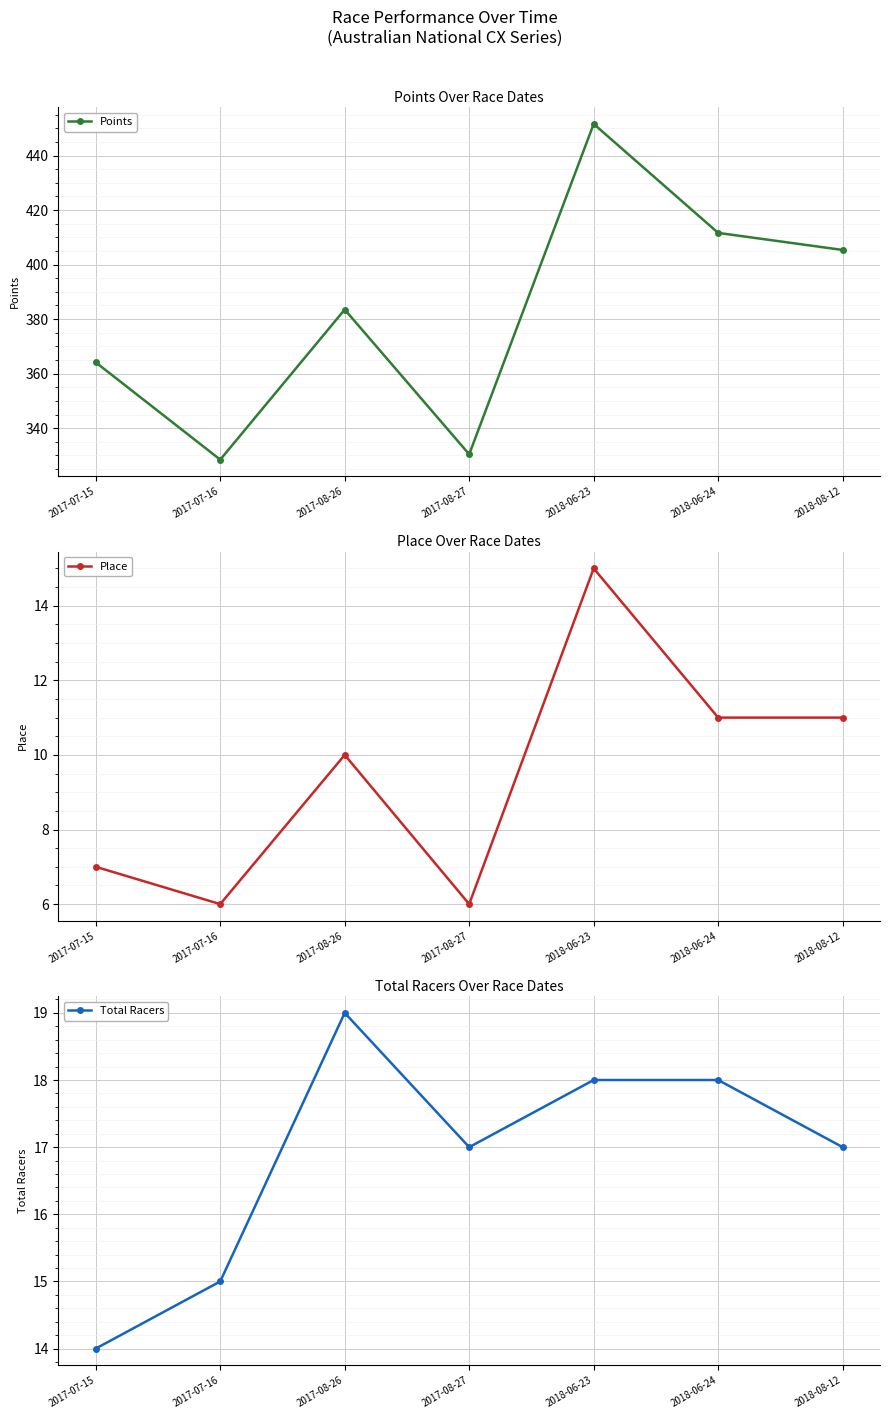

What is the label of the 7th point from the right?

2017-07-15